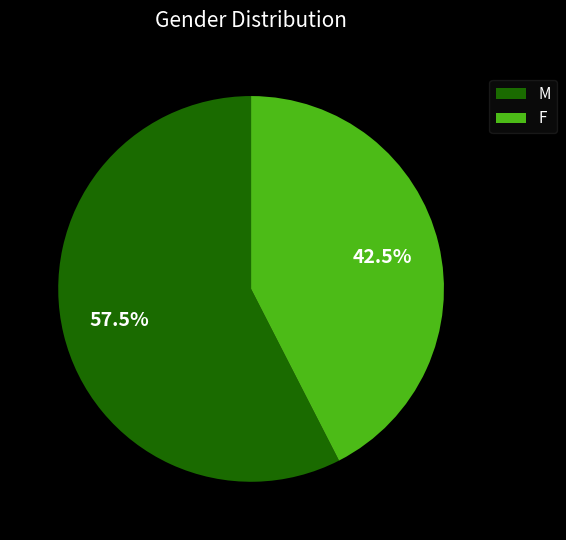

Which category has the smallest portion of the pie?

F